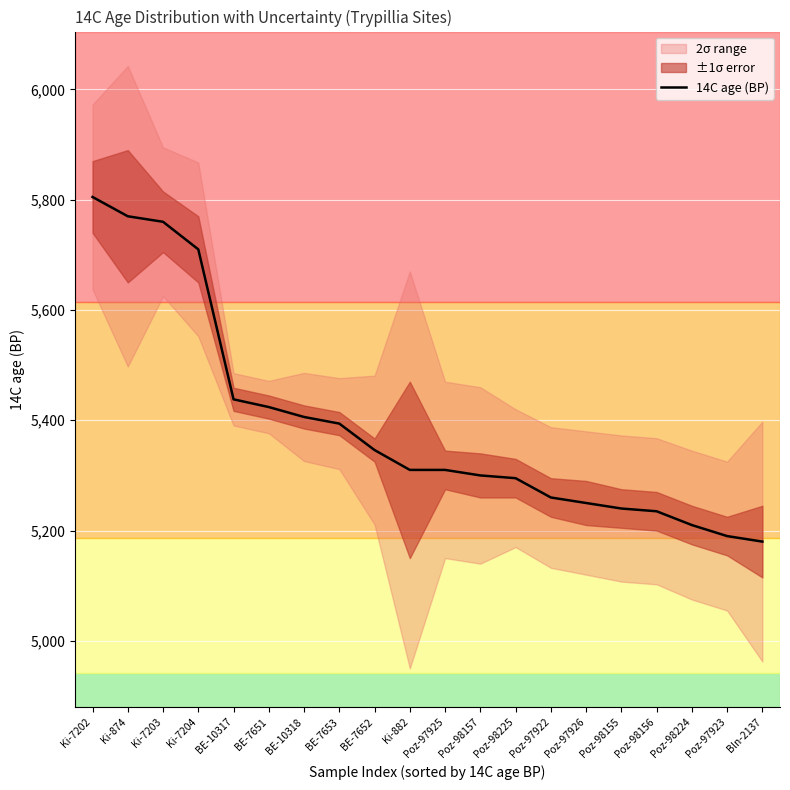

What is the minimum value shown in the chart?

5180